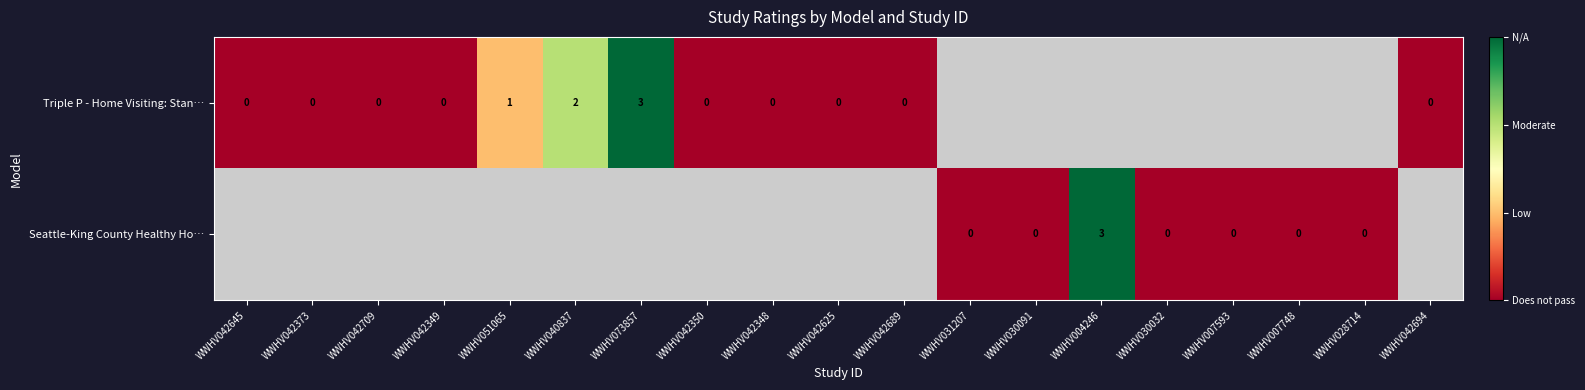

True or false: Triple P - Home Visiting: Stan… has a value of 3 at WWHV040837.

False